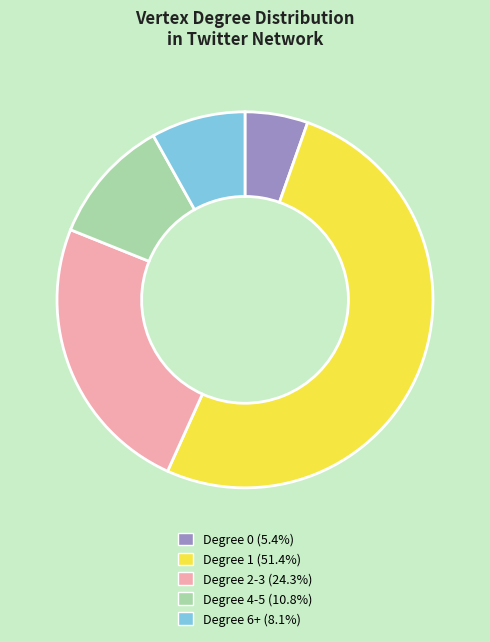

Is there any slice that represents more than half of the pie?

Yes